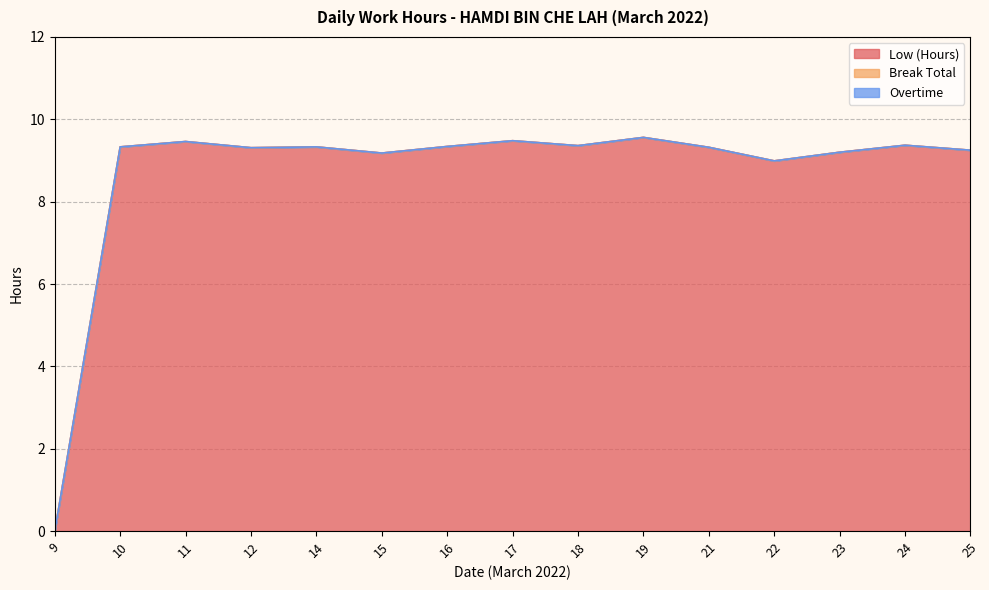

Reading left to right, transcribe all the data shown in this chart.

Low (Hours): 9=0.0	10=9.3	11=9.5	12=9.3	14=9.3	15=9.2	16=9.3	17=9.5	18=9.4	19=9.6	21=9.3	22=9.0	23=9.2	24=9.4	25=9.2
Break Total: 9=0.0	10=0.0	11=0.0	12=0.0	14=0.0	15=0.0	16=0.0	17=0.0	18=0.0	19=0.0	21=0.0	22=0.0	23=0.0	24=0.0	25=0.0
Overtime: 9=0.0	10=0.0	11=0.0	12=0.0	14=0.0	15=0.0	16=0.0	17=0.0	18=0.0	19=0.0	21=0.0	22=0.0	23=0.0	24=0.0	25=0.0